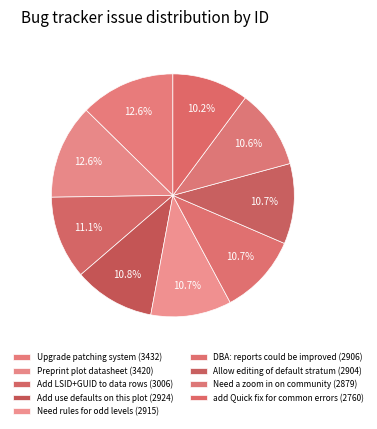

What is the total percentage of Add use defaults on this plot and Preprint plot datasheet?

23.4%